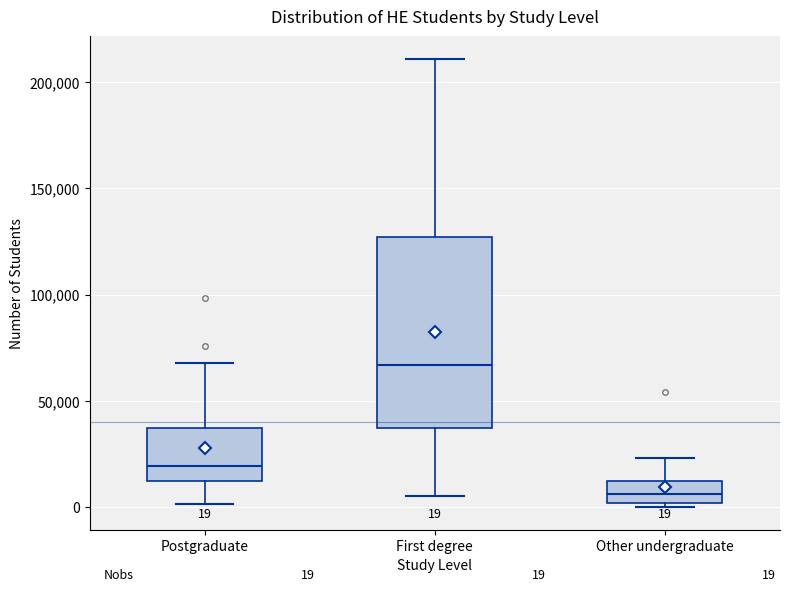

Which box has the highest median line?

First degree